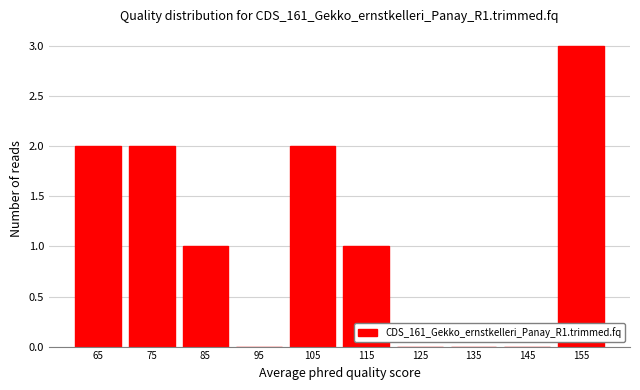

Reading left to right, transcribe this chart: for each bar, give the range it covers on the x-axis and its height. The values are not printed on the chart, so give them approximately, as read against the axis.

60 to 70: 2
70 to 80: 2
80 to 90: 1
90 to 100: 0
100 to 110: 2
110 to 120: 1
120 to 130: 0
130 to 140: 0
140 to 150: 0
150 to 160: 3